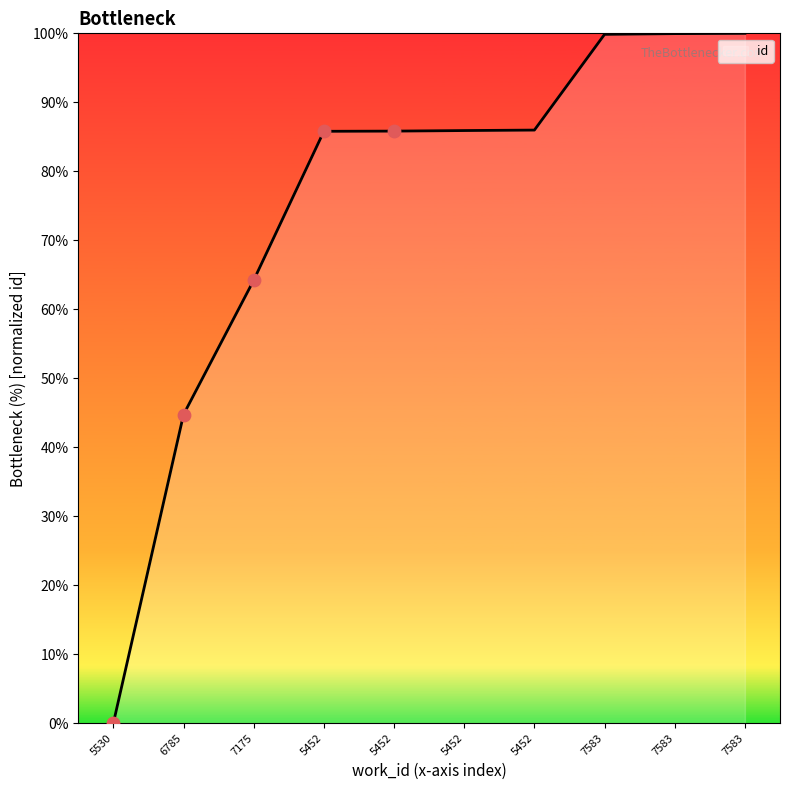

What is the change in value from 6785 to 7583?

+55.3